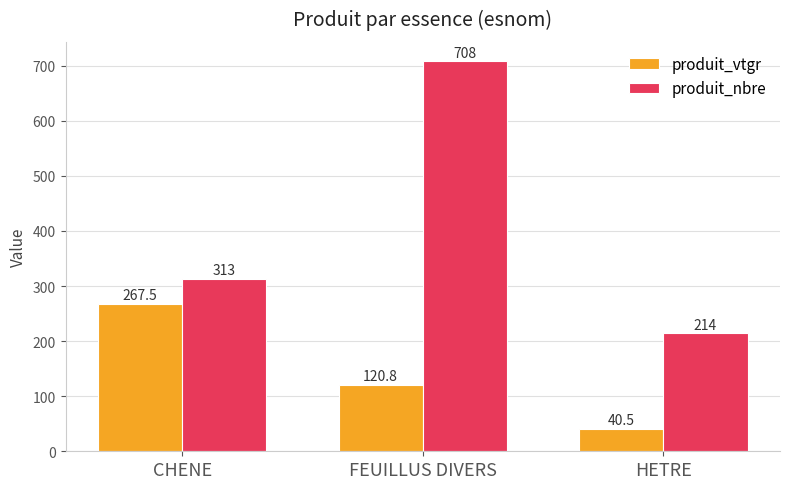

Reading left to right, what are all the values shown in this chart?

produit_vtgr: 267.5	120.8	40.5
produit_nbre: 313.0	708.0	214.0